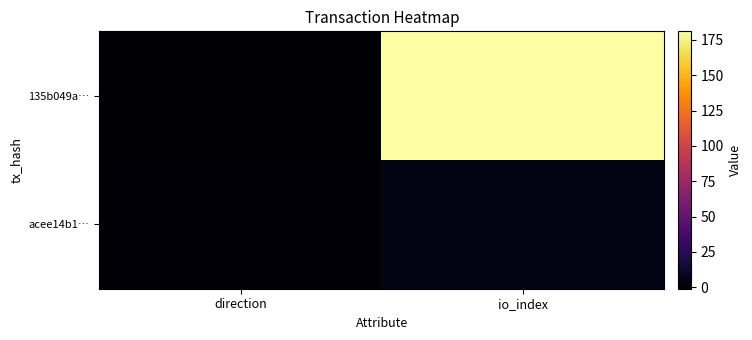

At how many categories does at least one series exceed 177?

1